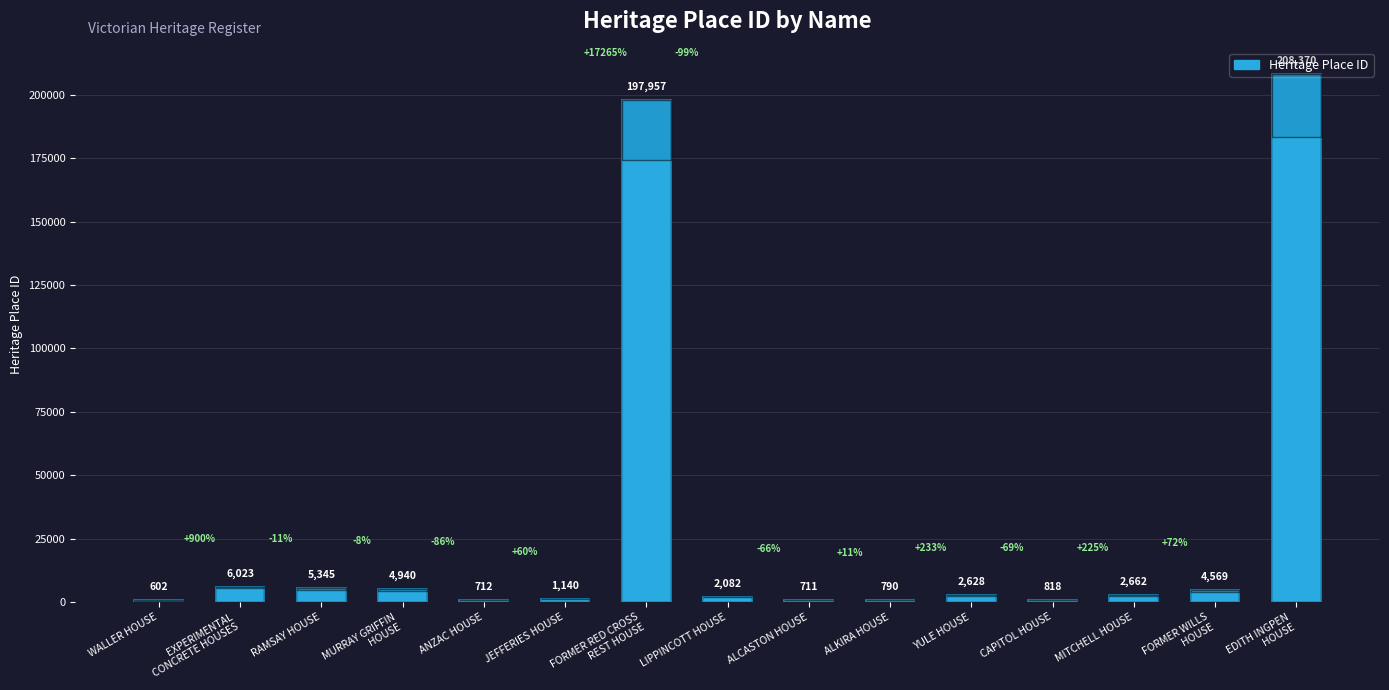

What is the sum of all values?

439349